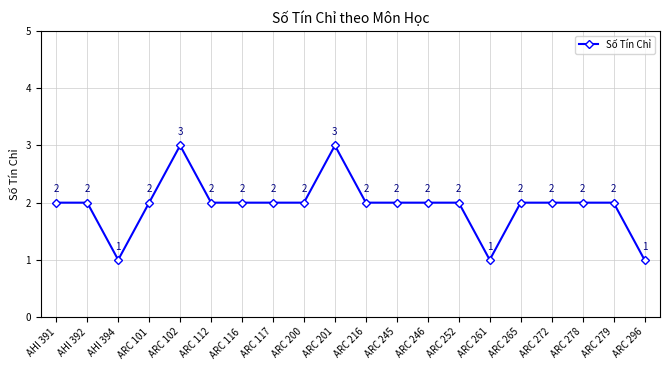

Reading left to right, extract all data points from this chart.

AHI 391=2	AHI 392=2	AHI 394=1	ARC 101=2	ARC 102=3	ARC 112=2	ARC 116=2	ARC 117=2	ARC 200=2	ARC 201=3	ARC 216=2	ARC 245=2	ARC 246=2	ARC 252=2	ARC 261=1	ARC 265=2	ARC 272=2	ARC 278=2	ARC 279=2	ARC 296=1